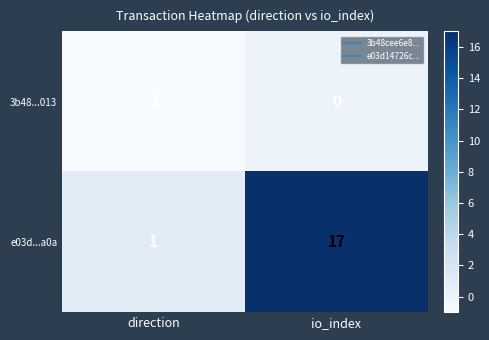

How many values in the e03d...a0a series are below 17?

1